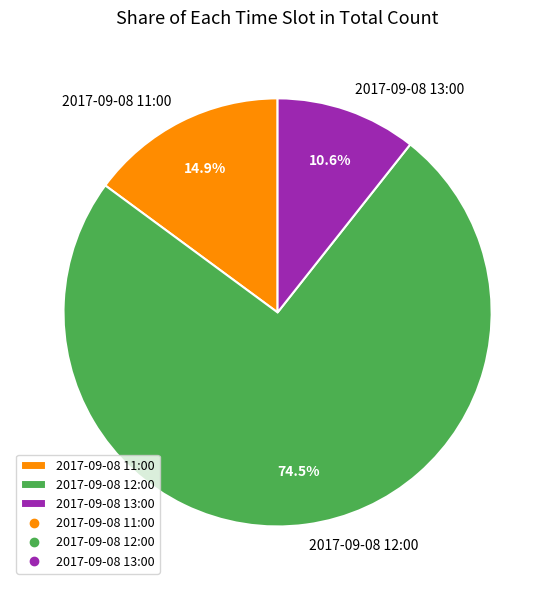

What is the total percentage of 2017-09-08 11:00 and 2017-09-08 12:00?

89.4%